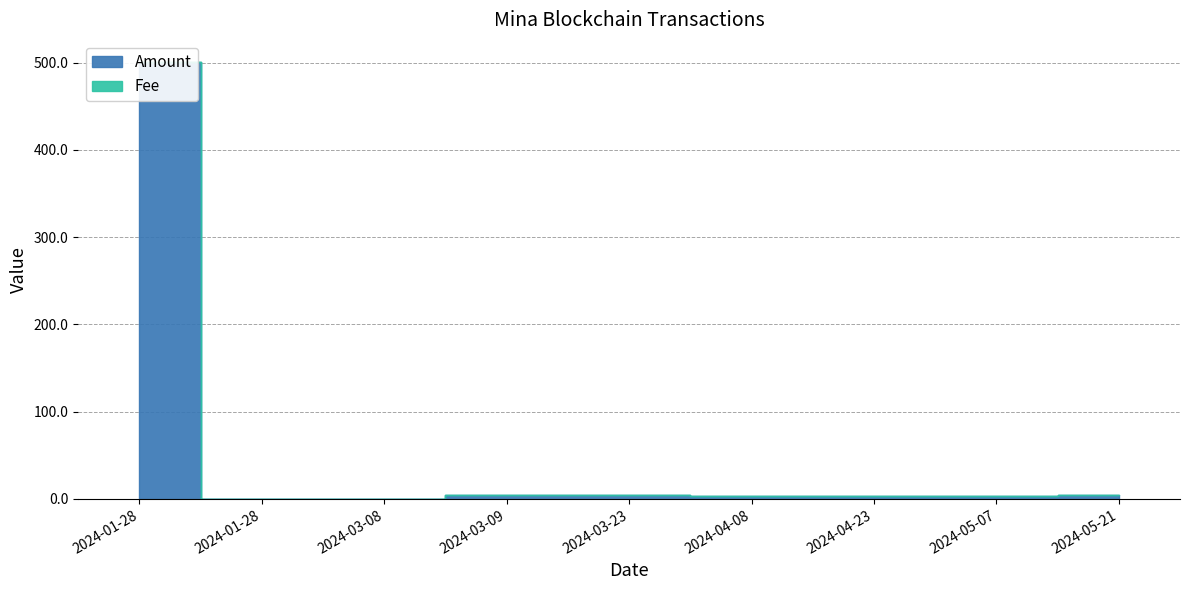

Reading right to left, what are all the values shown in this chart?

Amount: 2024-05-21 09:36=4.0	2024-05-07 09:30=3.6	2024-04-23 10:18=3.4	2024-04-08 10:09=3.5	2024-03-23 09:09=4.1	2024-03-09 19:18=4.2	2024-03-08 15:09=0.0	2024-01-28 18:42=0.0	2024-01-28 18:18=501.0
Fee: 2024-05-21 09:36=0.0	2024-05-07 09:30=0.0	2024-04-23 10:18=0.0	2024-04-08 10:09=0.0	2024-03-23 09:09=0.0	2024-03-09 19:18=0.0	2024-03-08 15:09=0.0	2024-01-28 18:42=0.0	2024-01-28 18:18=0.0